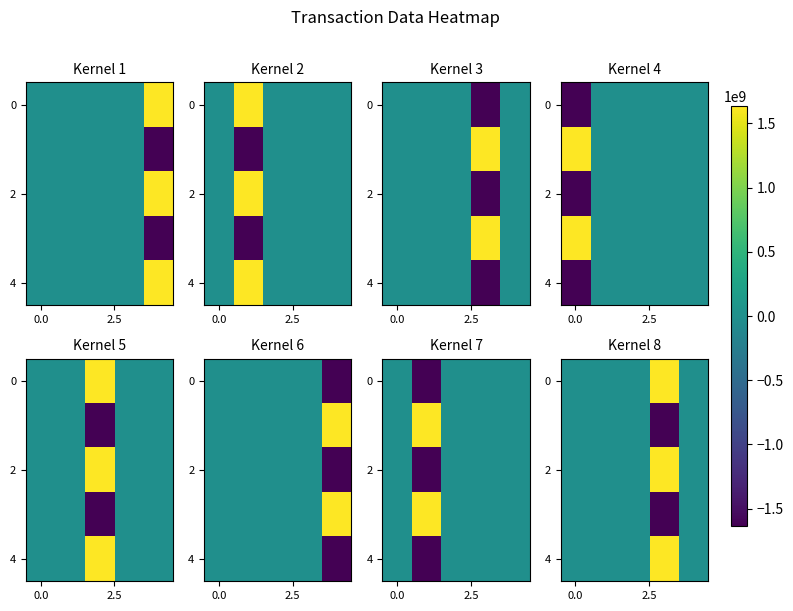

Which label corresponds to the largest value in the chart?

3